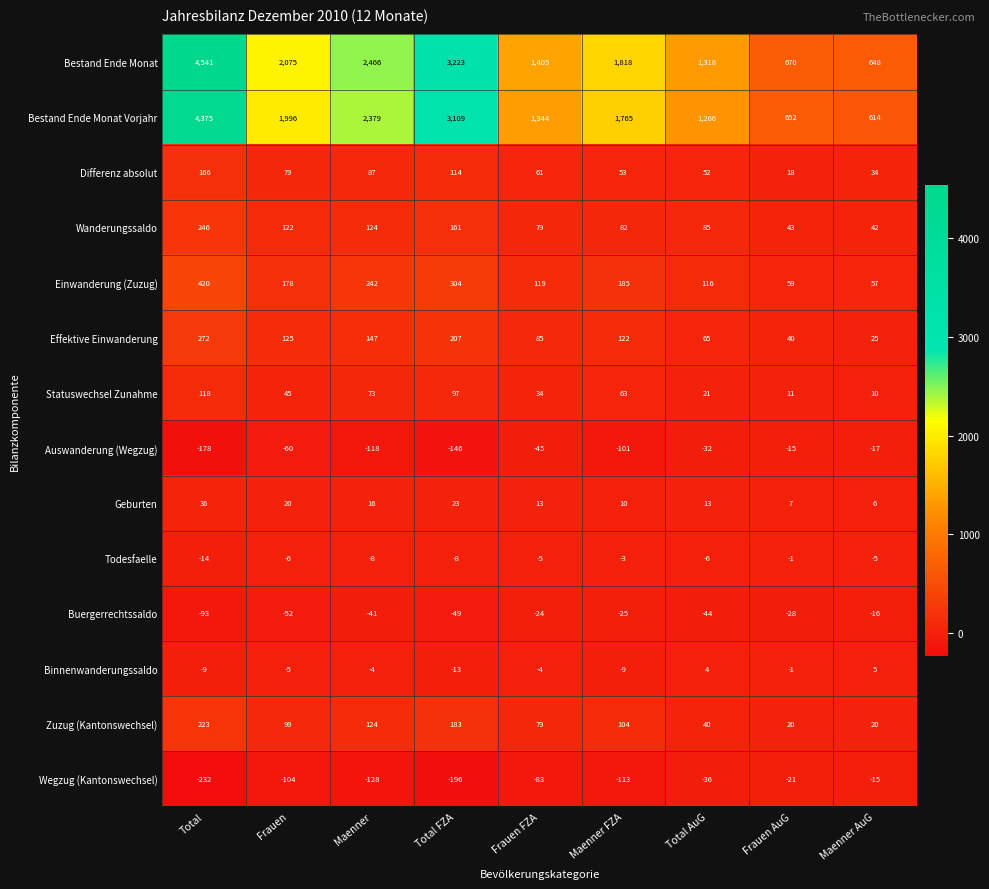

How many distinct data groups are displayed?

14